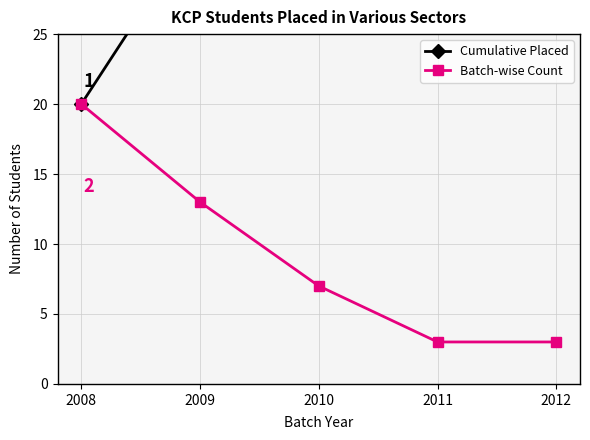

Which label corresponds to the smallest value in the chart?

2011